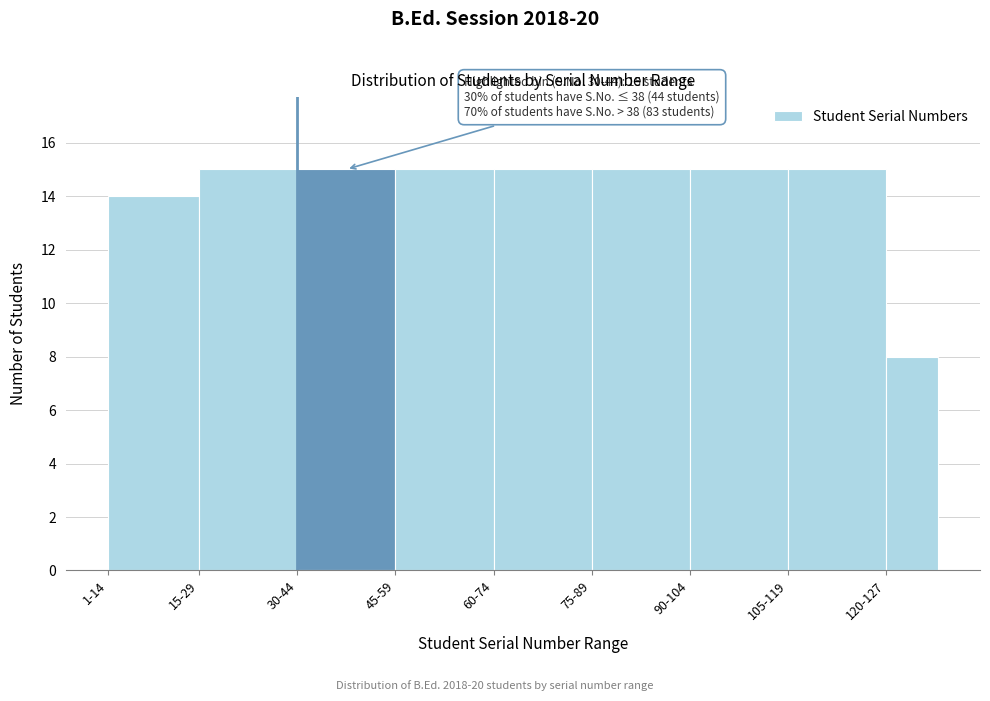

Reading left to right, transcribe all the data shown in this chart.

14	15	15	15	15	15	15	15	8